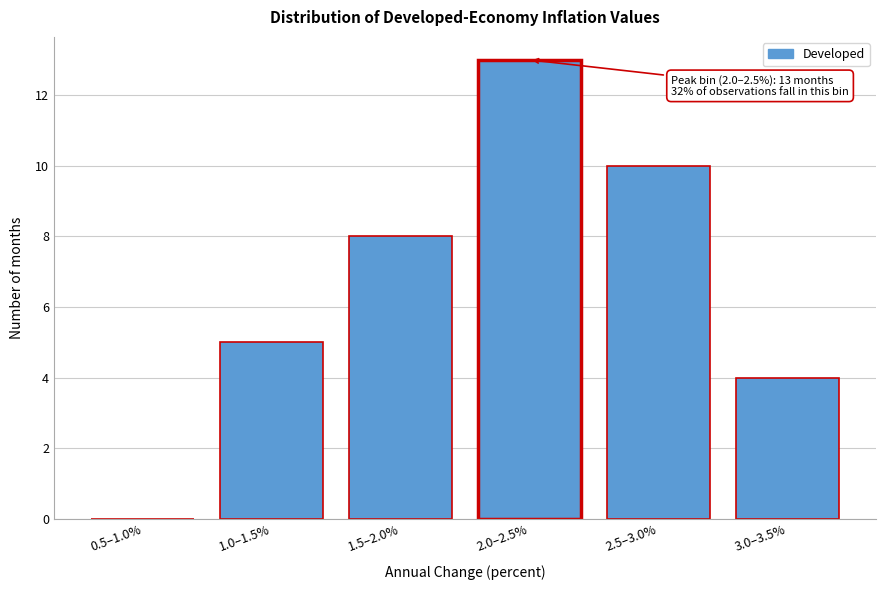

Reading left to right, what are all the values shown in this chart?

0.5–1.0%=0	1.0–1.5%=5	1.5–2.0%=8	2.0–2.5%=13	2.5–3.0%=10	3.0–3.5%=4